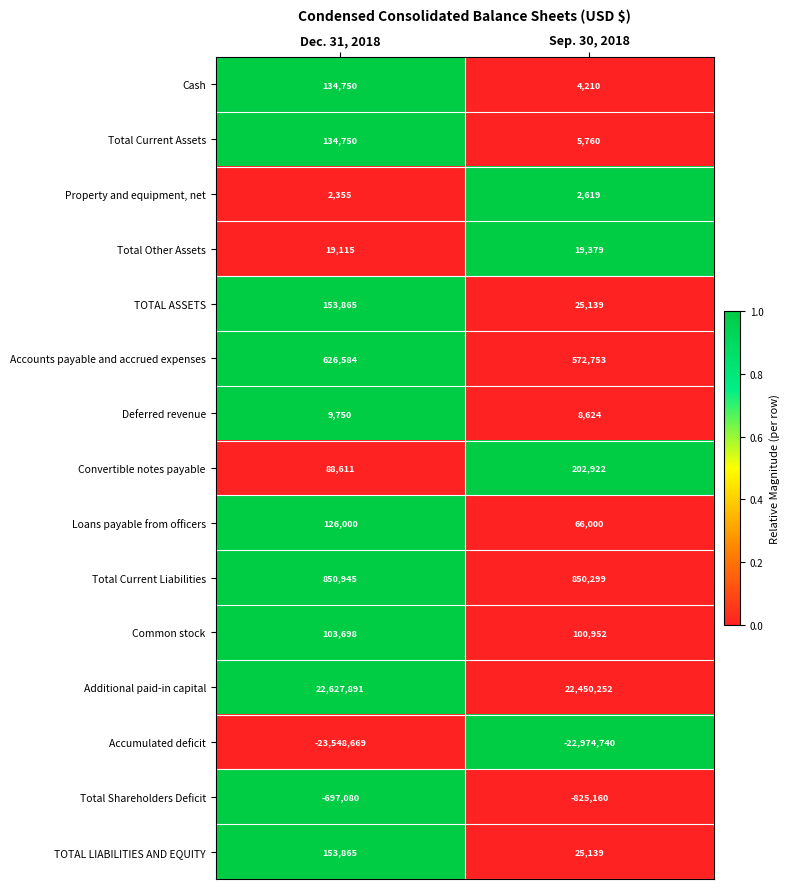

Reading left to right, what are all the values shown in this chart?

Cash: 134750	4210
Total Current Assets: 134750	5760
Property and equipment, net: 2355	2619
Total Other Assets: 19115	19379
TOTAL ASSETS: 153865	25139
Accounts payable and accrued expenses: 626584	572753
Deferred revenue: 9750	8624
Convertible notes payable: 88611	202922
Loans payable from officers: 126000	66000
Total Current Liabilities: 850945	850299
Common stock: 103698	100952
Additional paid-in capital: 22627891	22450252
Accumulated deficit: -23548669	-22974740
Total Shareholders Deficit: -697080	-825160
TOTAL LIABILITIES AND EQUITY: 153865	25139